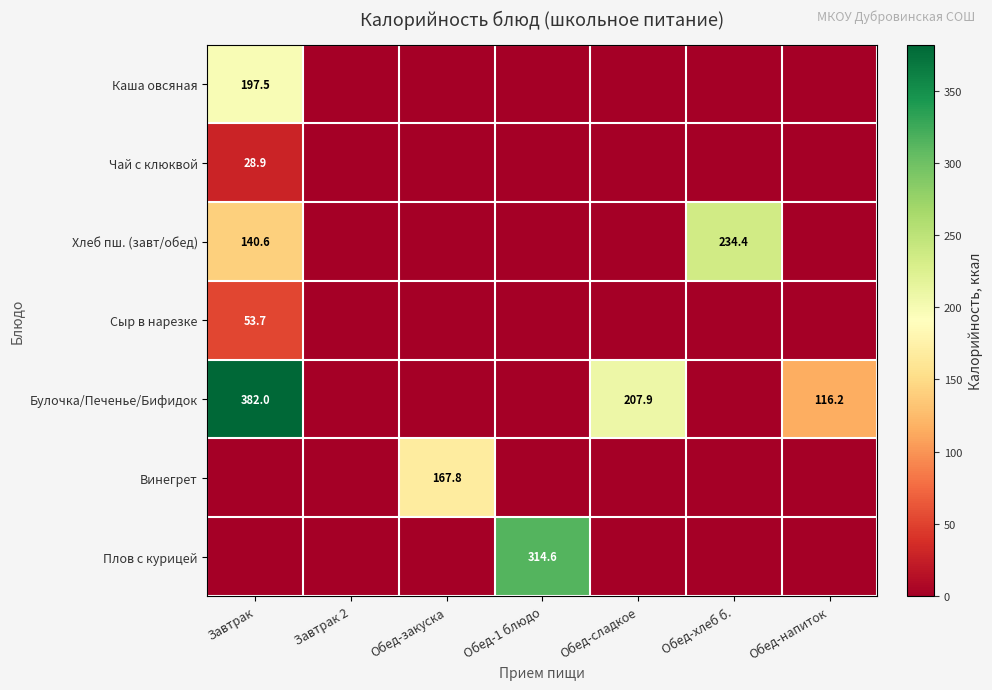

Is it true that Винегрет equals 0.0 at Обед-сладкое?

True